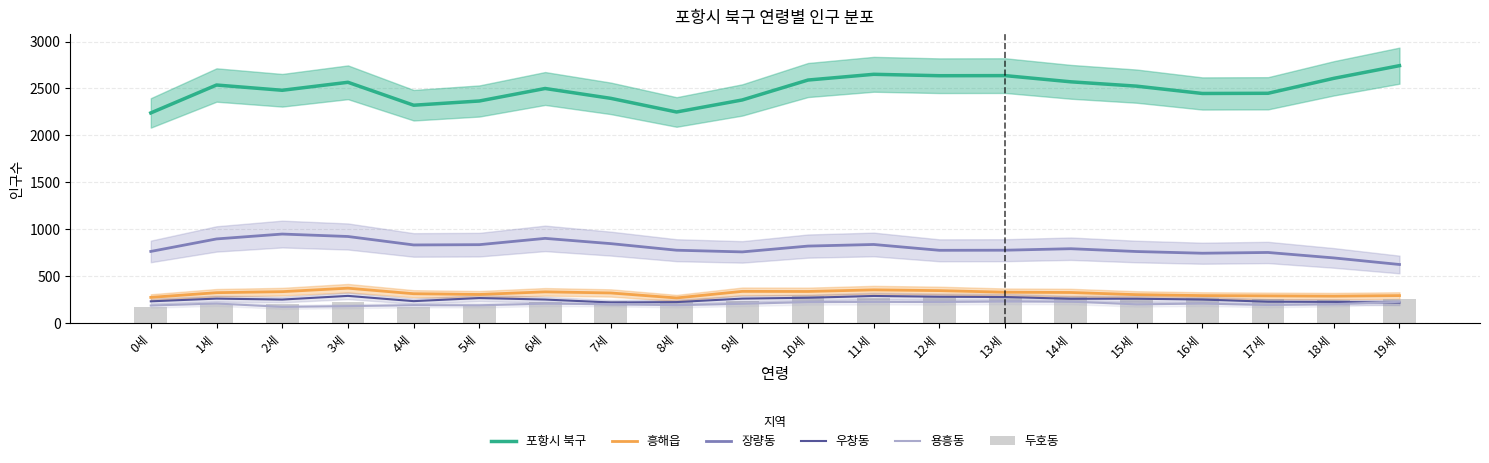

Between 13세 and 15세, which series saw the biggest shift?

포항시 북구